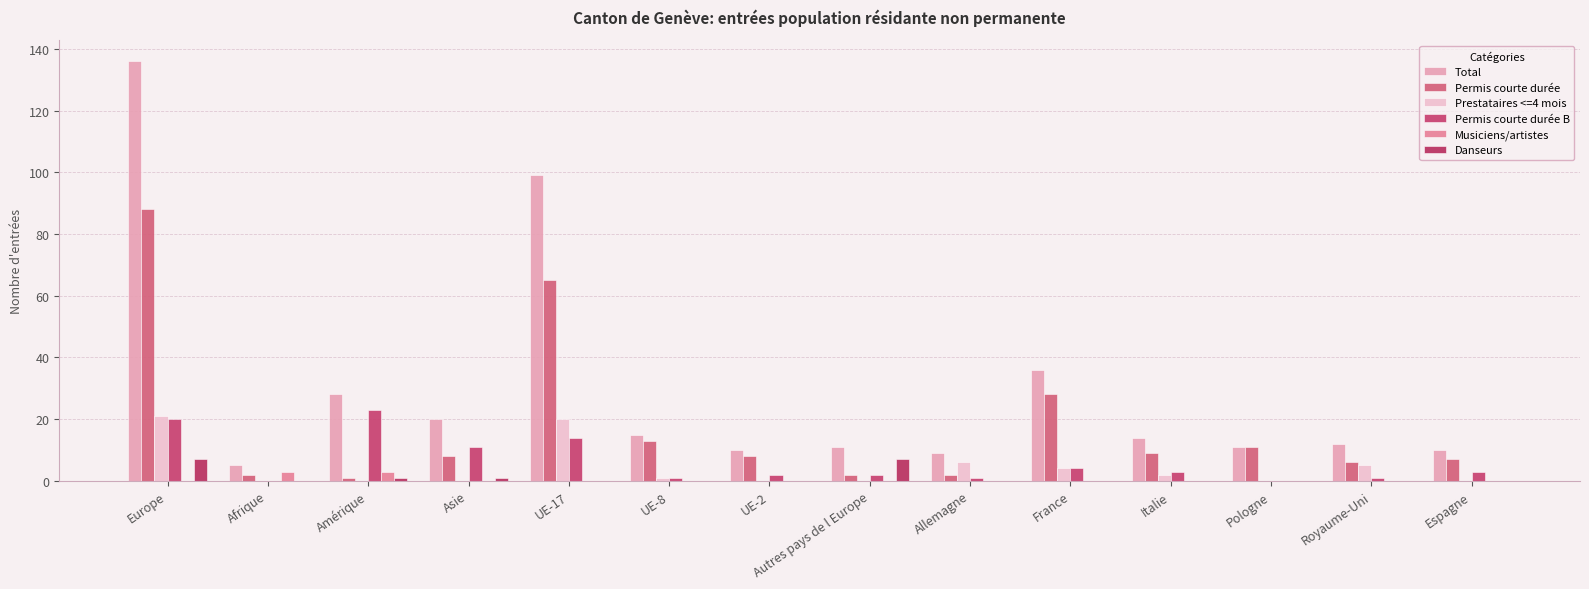

Which series has the widest spread of values?

Total